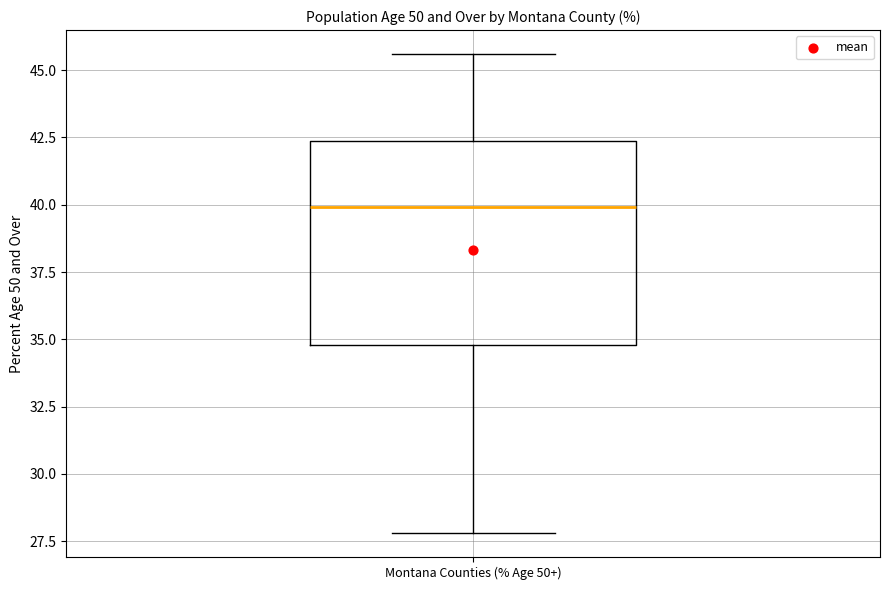

Transcribe this box plot: give where the median line is, the range the box spans, and where the two whiskers end, as read against the y-axis. The values are not printed on the chart, so give them approximately, as read against the axis.

median 40.0, box 35.0 to 42.5, whiskers 28.0 to 45.5